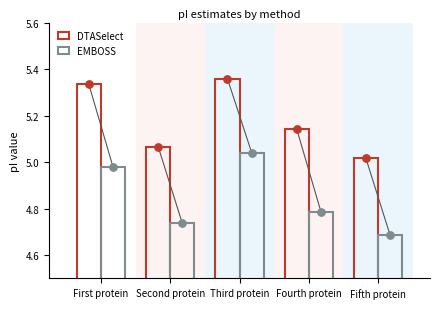

What is the total value across all series at Second protein?

9.8